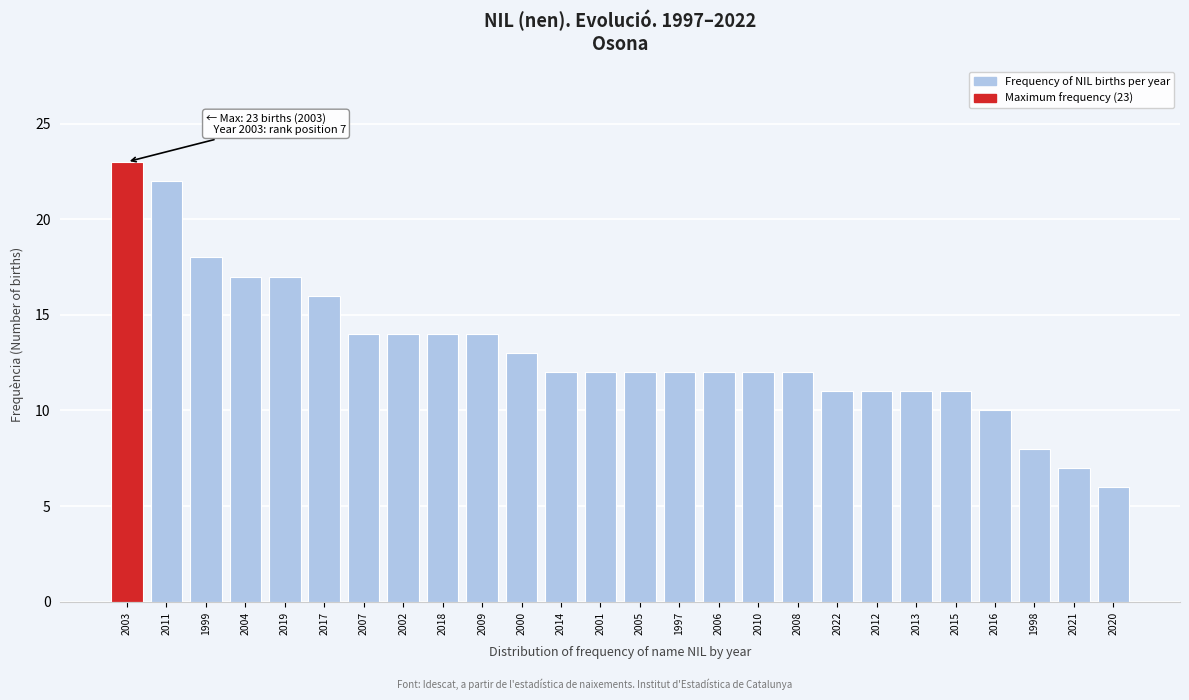

Reading left to right, what are all the values shown in this chart?

23	22	18	17	17	16	14	14	14	14	13	12	12	12	12	12	12	12	11	11	11	11	10	8	7	6